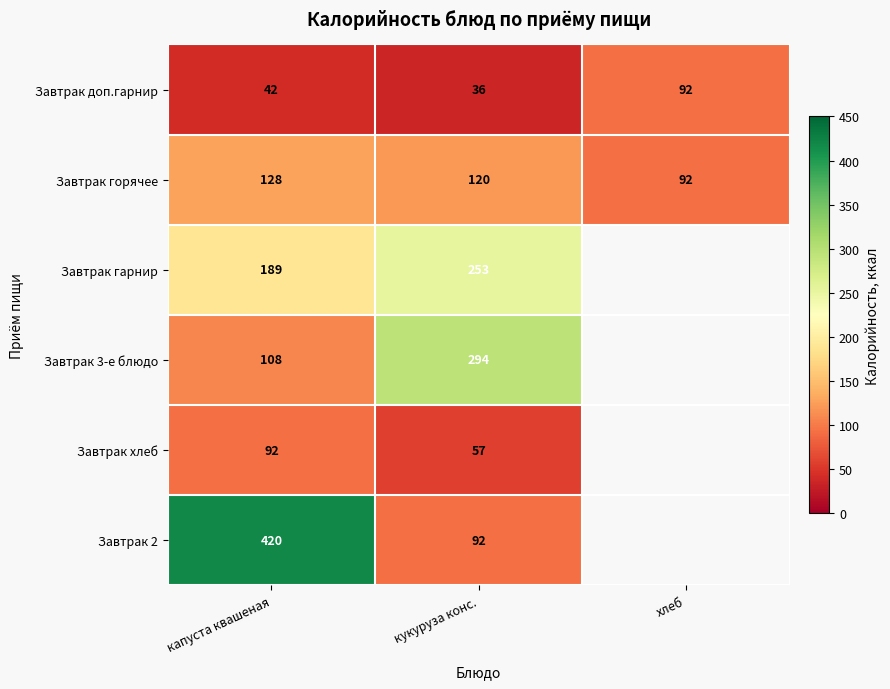

Is it true that Завтрак горячее equals 127.0 at хлеб?

False